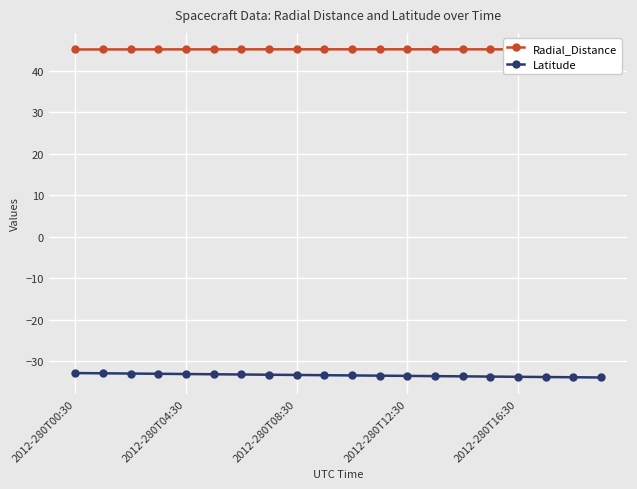

What is the maximum value shown in the chart?

45.2